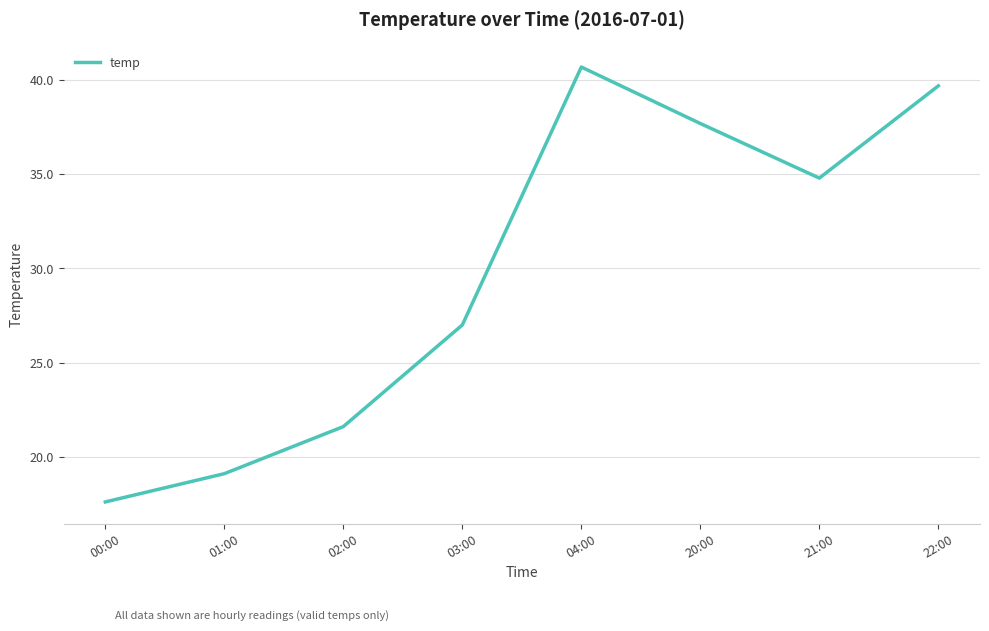

True or false: the data shows 18.9 at 20:00.

False